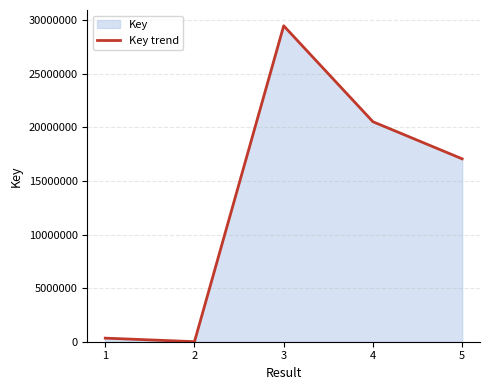

Reading left to right, transcribe all the data shown in this chart.

333690	6618	29494886	20539217	17074546